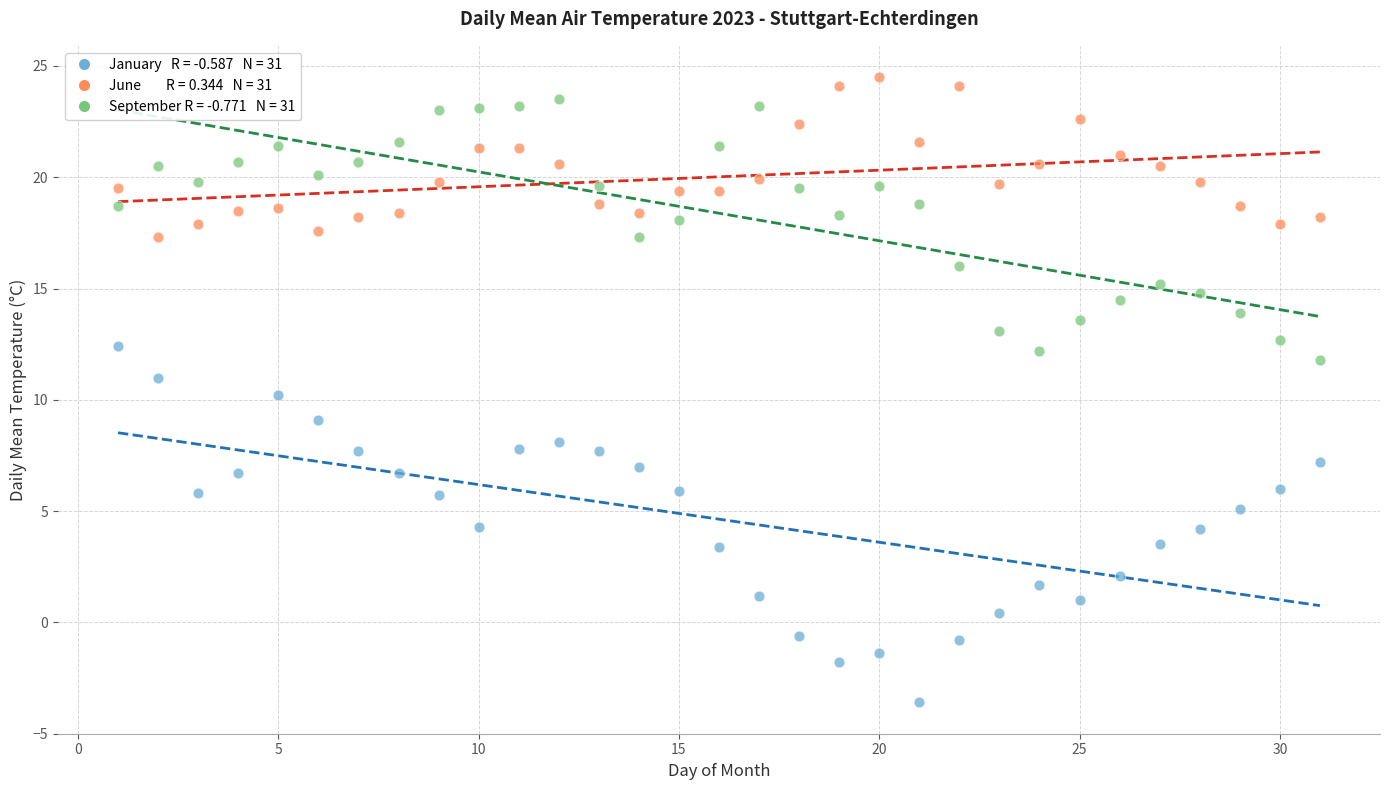

Across all data points, what is the range of X values (max minus min)?

30.0